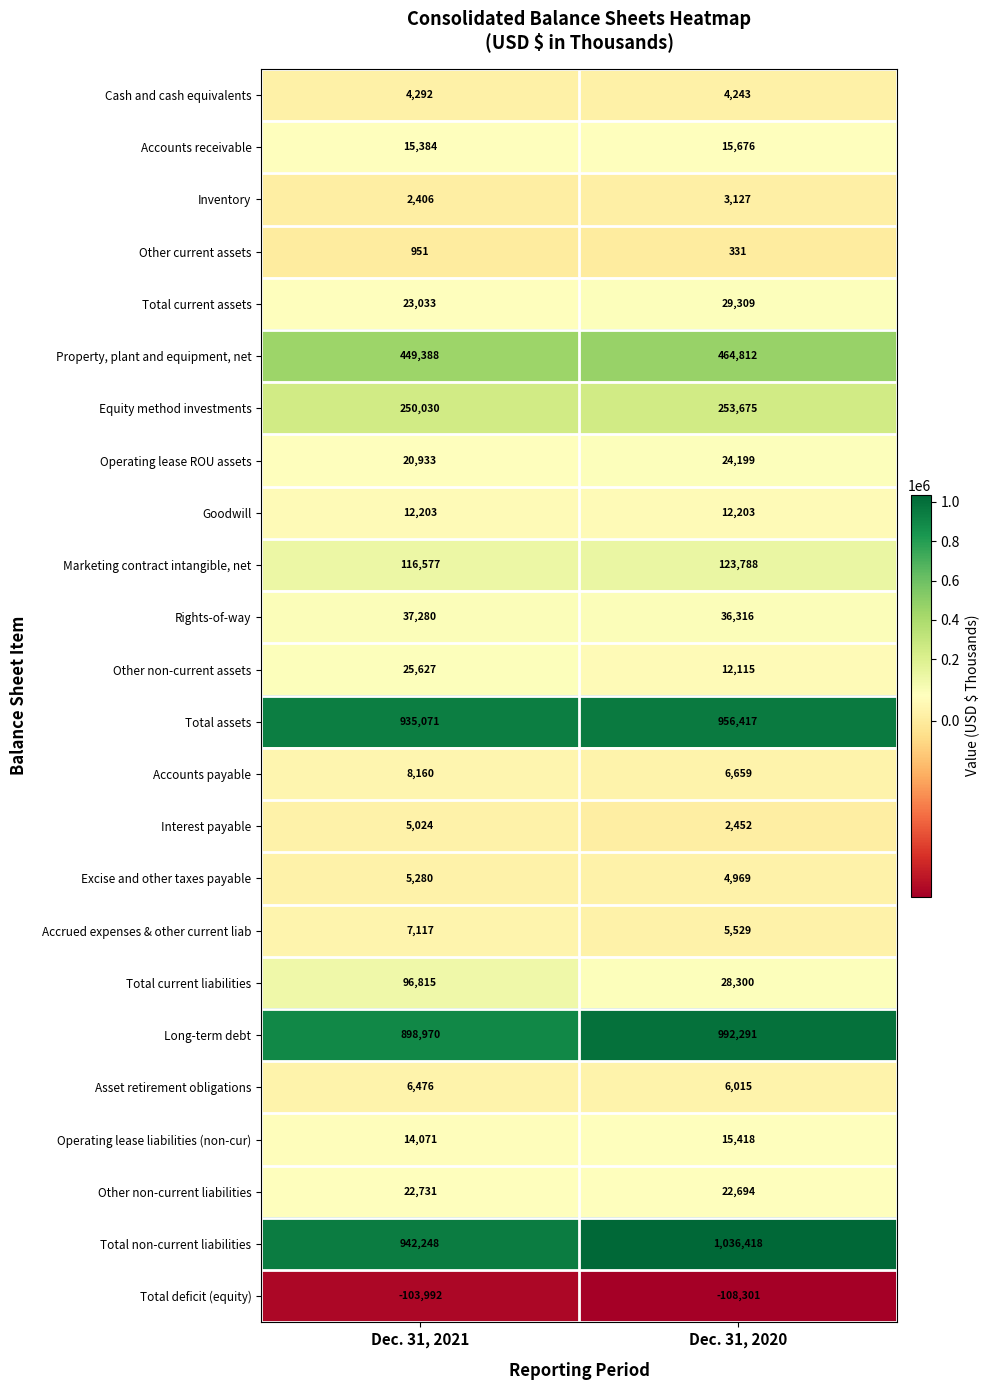

True or false: Equity method investments has a value of 74195 at Dec. 31, 2020.

False